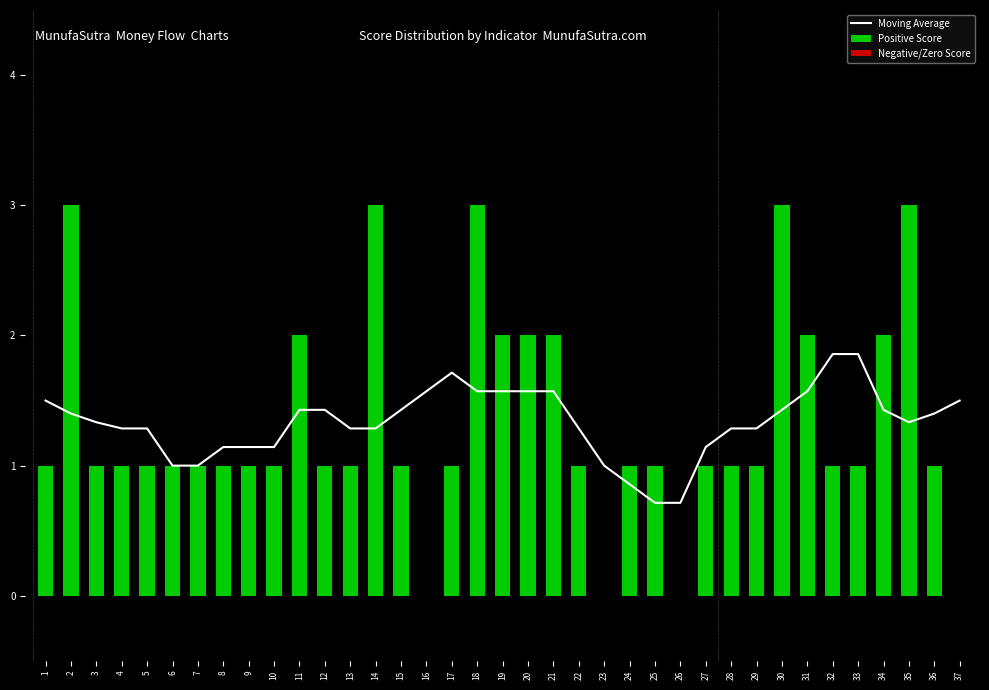

Reading left to right, what are all the values shown in this chart?

Moving Average: 1.5	1.4	1.3	1.3	1.3	1.0	1.0	1.1	1.1	1.1	1.4	1.4	1.3	1.3	1.4	1.6	1.7	1.6	1.6	1.6	1.6	1.3	1.0	0.9	0.7	0.7	1.1	1.3	1.3	1.4	1.6	1.9	1.9	1.4	1.3	1.4	1.5
Positive Score: 1.0	3.0	1.0	1.0	1.0	1.0	1.0	1.0	1.0	1.0	2.0	1.0	1.0	3.0	1.0	0.0	1.0	3.0	2.0	2.0	2.0	1.0	0.0	1.0	1.0	0.0	1.0	1.0	1.0	3.0	2.0	1.0	1.0	2.0	3.0	1.0	0.0
Negative/Zero Score: 0.0	0.0	0.0	0.0	0.0	0.0	0.0	0.0	0.0	0.0	0.0	0.0	0.0	0.0	0.0	0.0	0.0	0.0	0.0	0.0	0.0	0.0	0.0	0.0	0.0	0.0	0.0	0.0	0.0	0.0	0.0	0.0	0.0	0.0	0.0	0.0	0.0